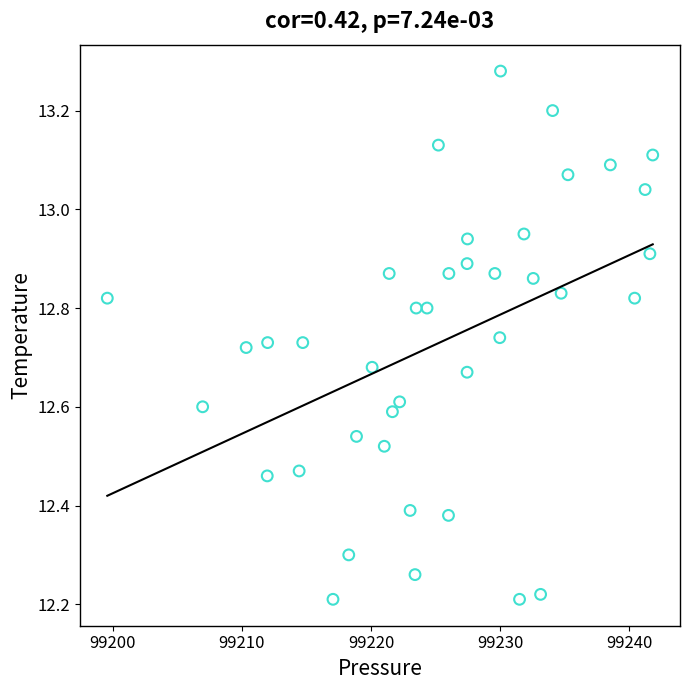

What is the range of Y values (max minus min)?

1.1